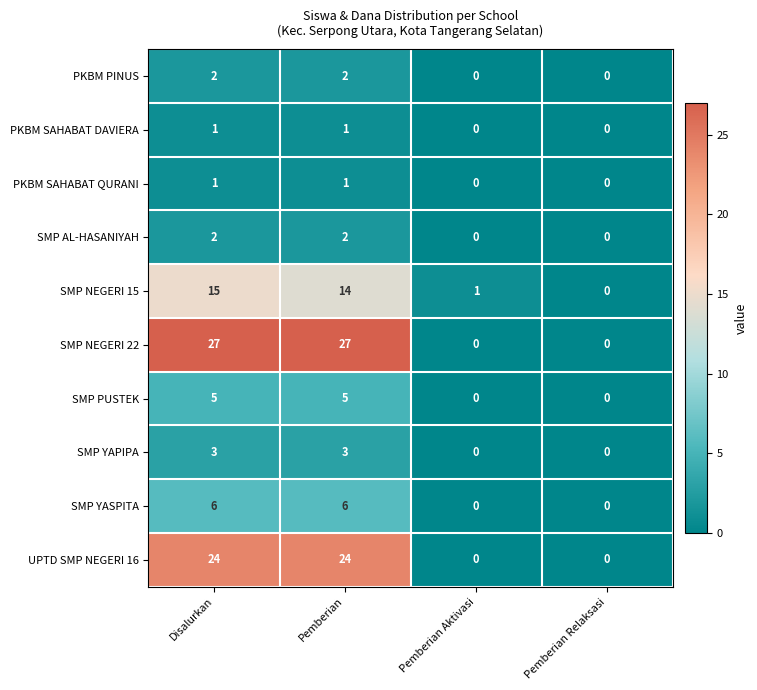

The SMP YAPIPA series shows 0 at Pemberian Relaksasi. True or false?

True